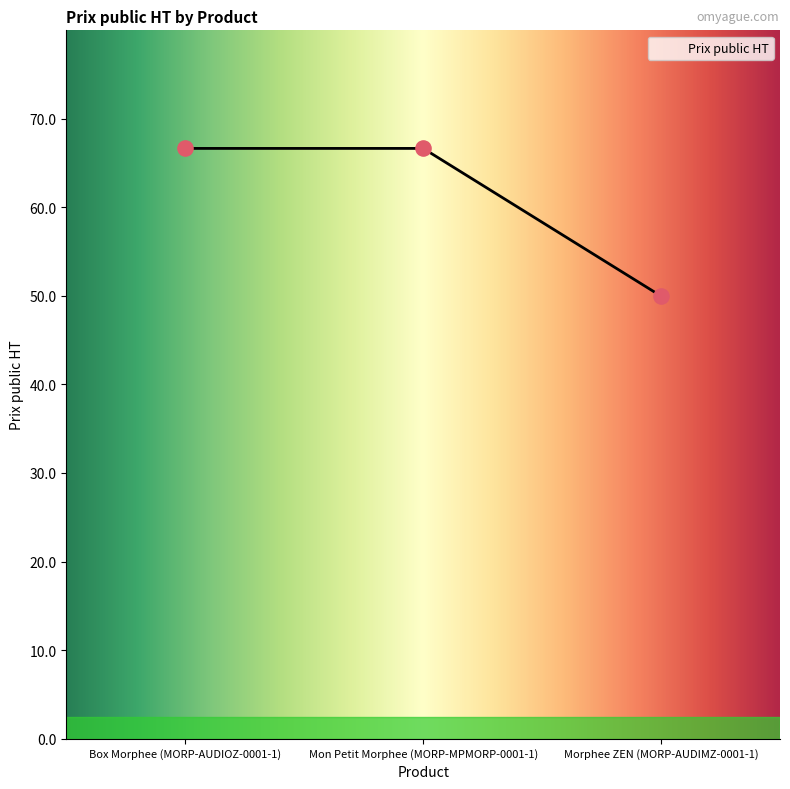

Between Mon Petit Morphee (MORP-MPMORP-0001-1) and Morphee ZEN (MORP-AUDIMZ-0001-1), which is larger?

Mon Petit Morphee (MORP-MPMORP-0001-1)